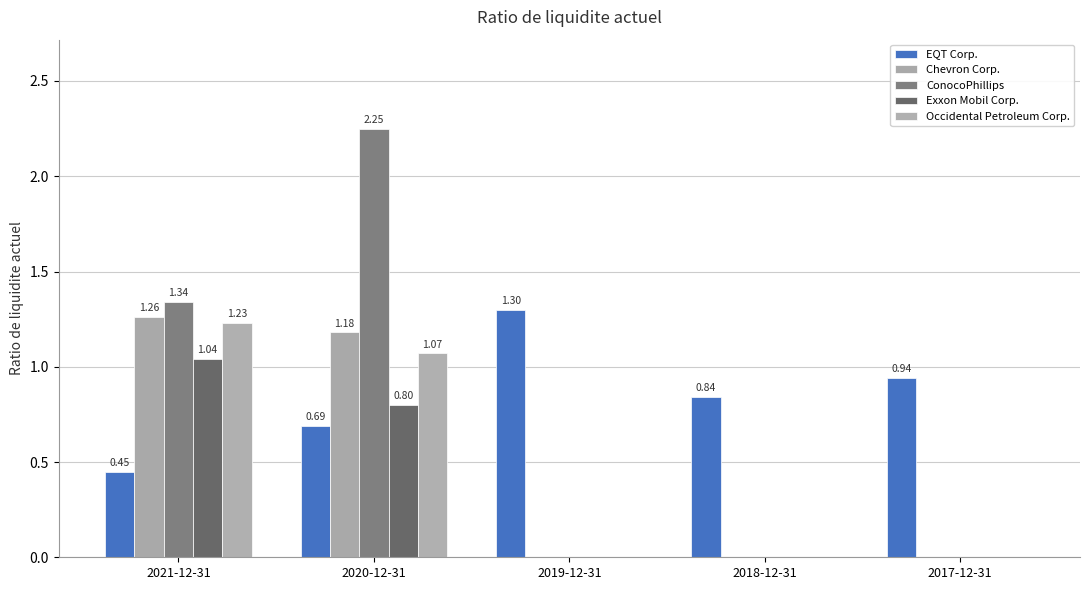

At how many categories does at least one series exceed 1?

3